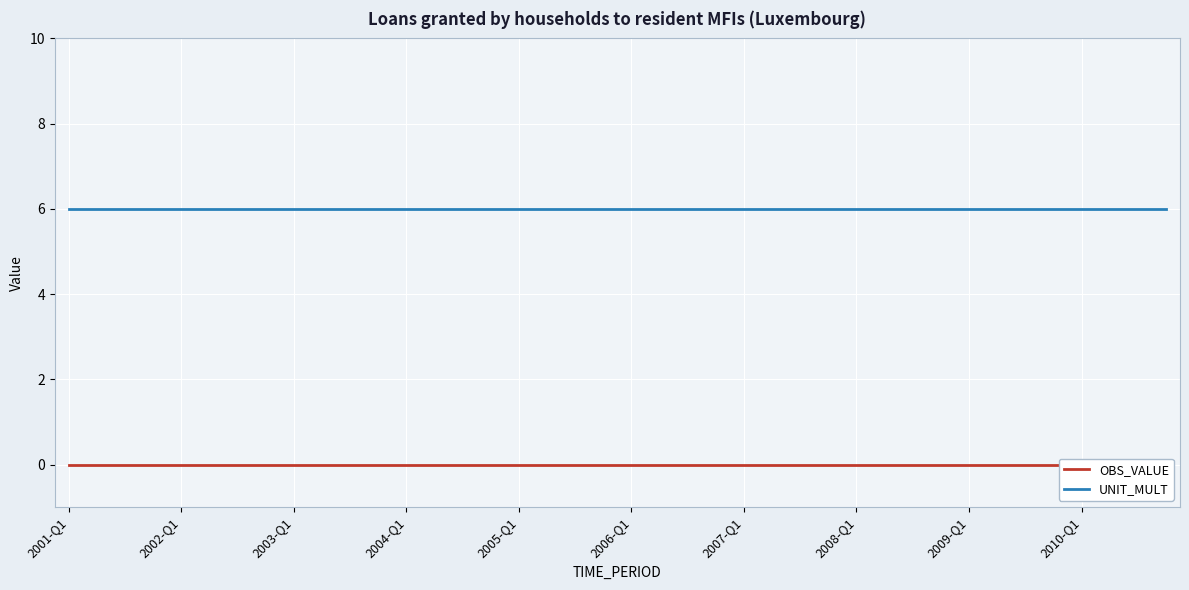

True or false: UNIT_MULT and OBS_VALUE intersect in this chart.

False